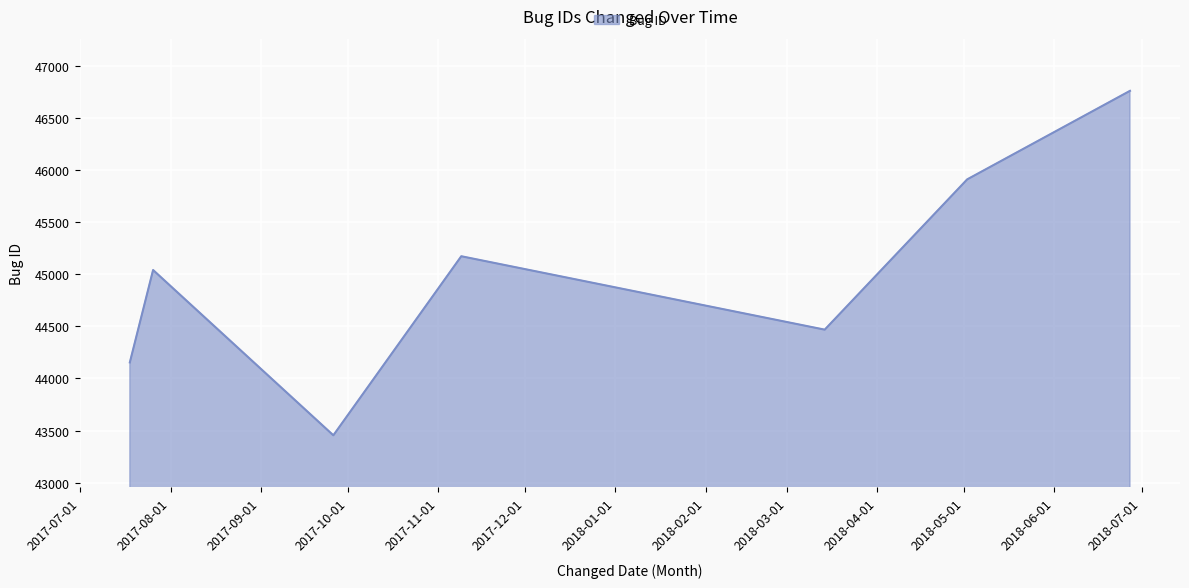

True or false: there are more than 1 points higher than both neighbors.

True